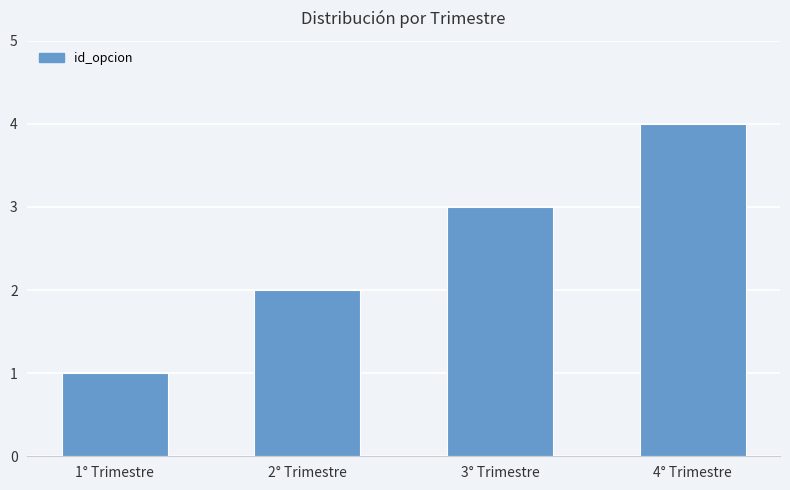

How many bars are there in total?

4